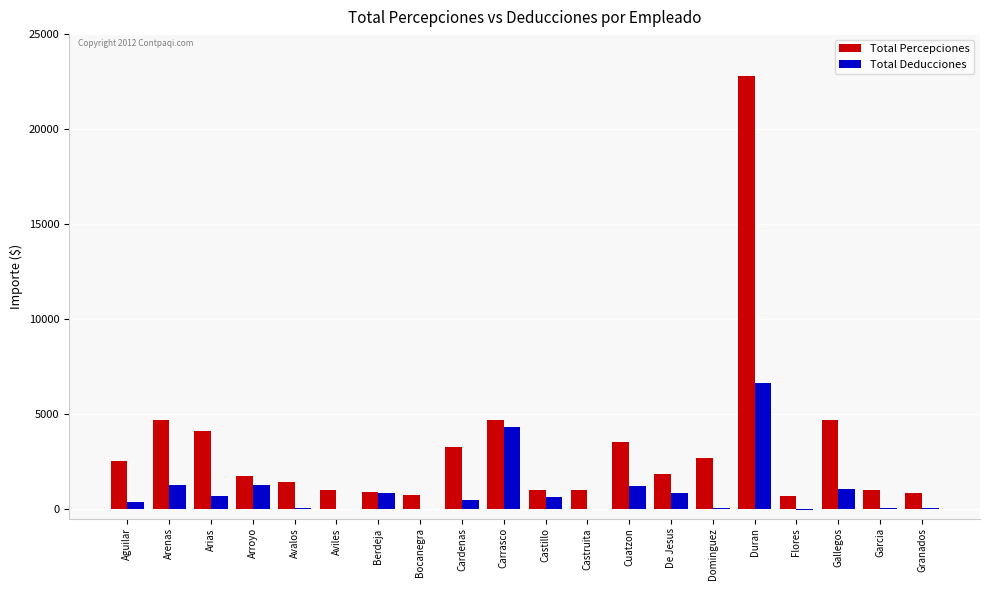

What is the highest value of the Total Deducciones series?

6650.8